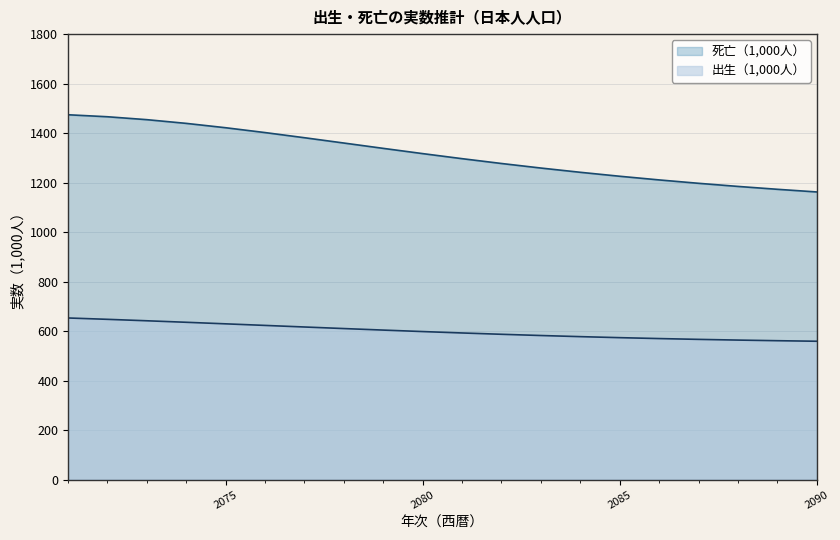

Reading left to right, extract all data points from this chart.

出生（1,000人）: 2071=653.3	2072=647.8	2073=642.0	2074=635.9	2075=629.6	2076=623.2	2077=616.8	2078=610.5	2079=604.3	2080=598.4	2081=592.7	2082=587.4	2083=582.4	2084=577.9	2085=573.8	2086=570.1	2087=566.8	2088=564.0	2089=561.5	2090=559.2
死亡（1,000人）: 2071=1474.2	2072=1466.2	2073=1454.4	2074=1439.4	2075=1421.8	2076=1402.3	2077=1381.4	2078=1360.0	2079=1338.4	2080=1317.3	2081=1296.8	2082=1277.3	2083=1259.0	2084=1241.8	2085=1225.8	2086=1211.0	2087=1197.3	2088=1184.7	2089=1173.1	2090=1162.3